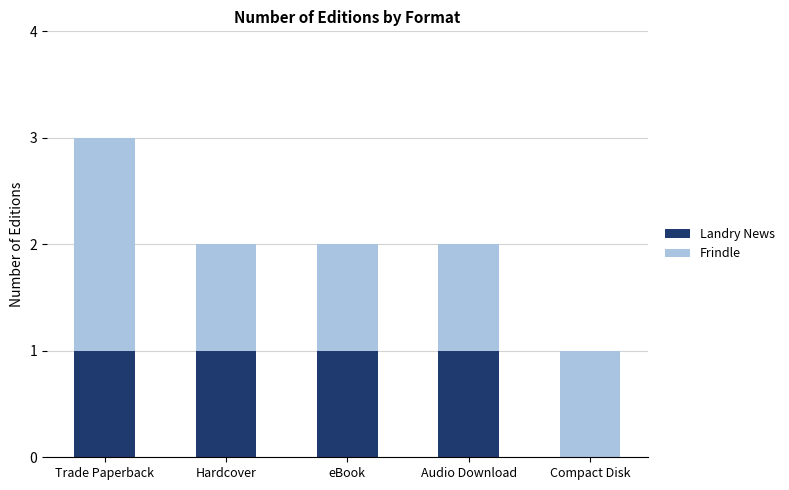

Reading left to right, transcribe the values for Landry News.

Trade Paperback=1	Hardcover=1	eBook=1	Audio Download=1	Compact Disk=0